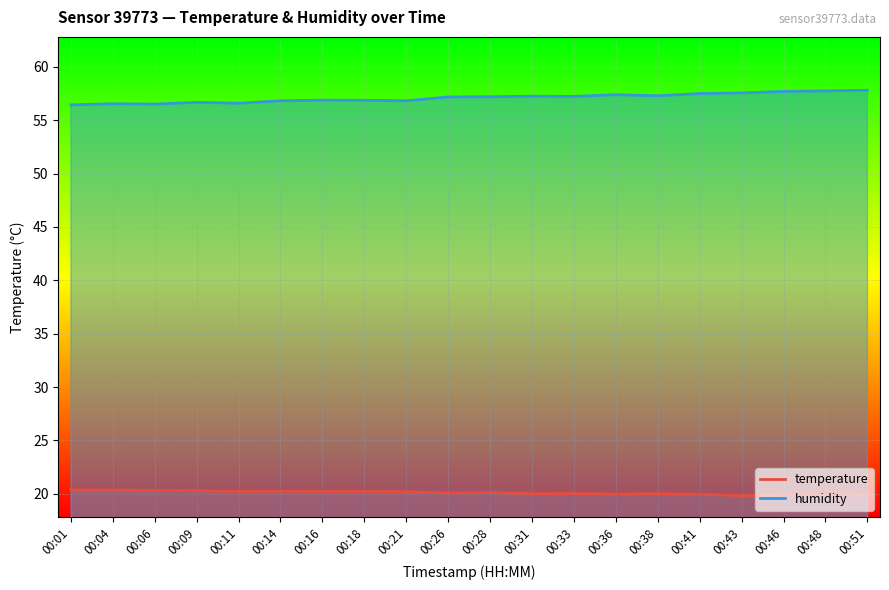

Where does the humidity series first go above 57?

00:26